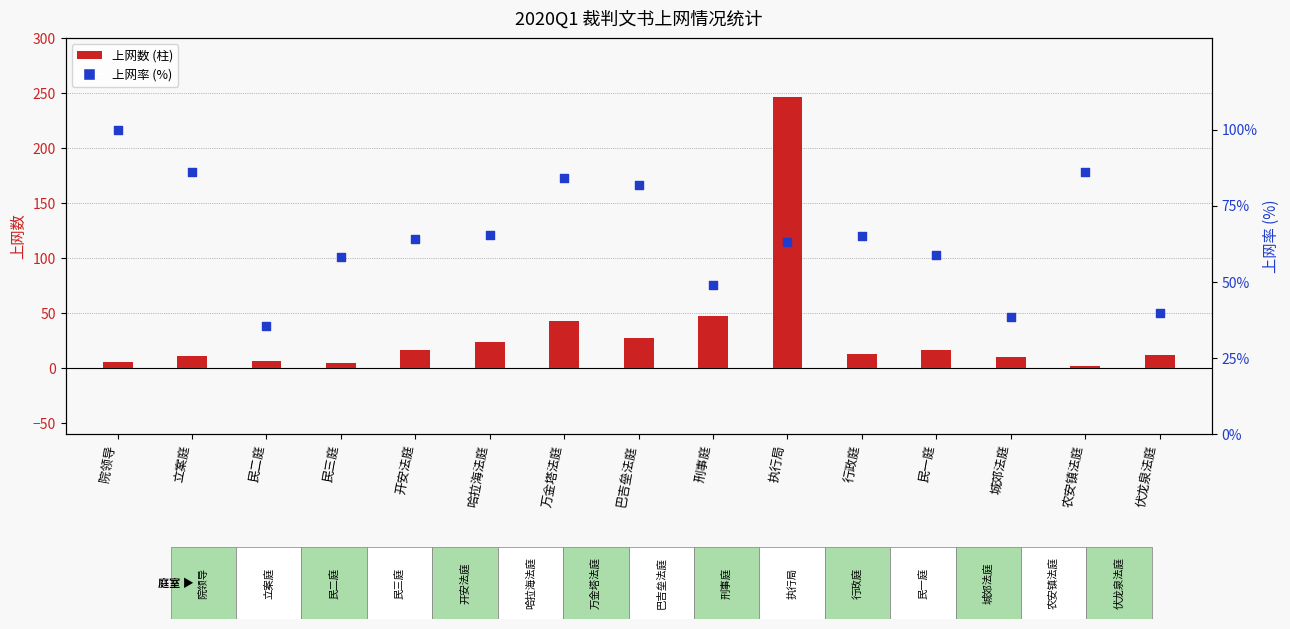

What is the total value across all series at 城郊法庭?

48.5